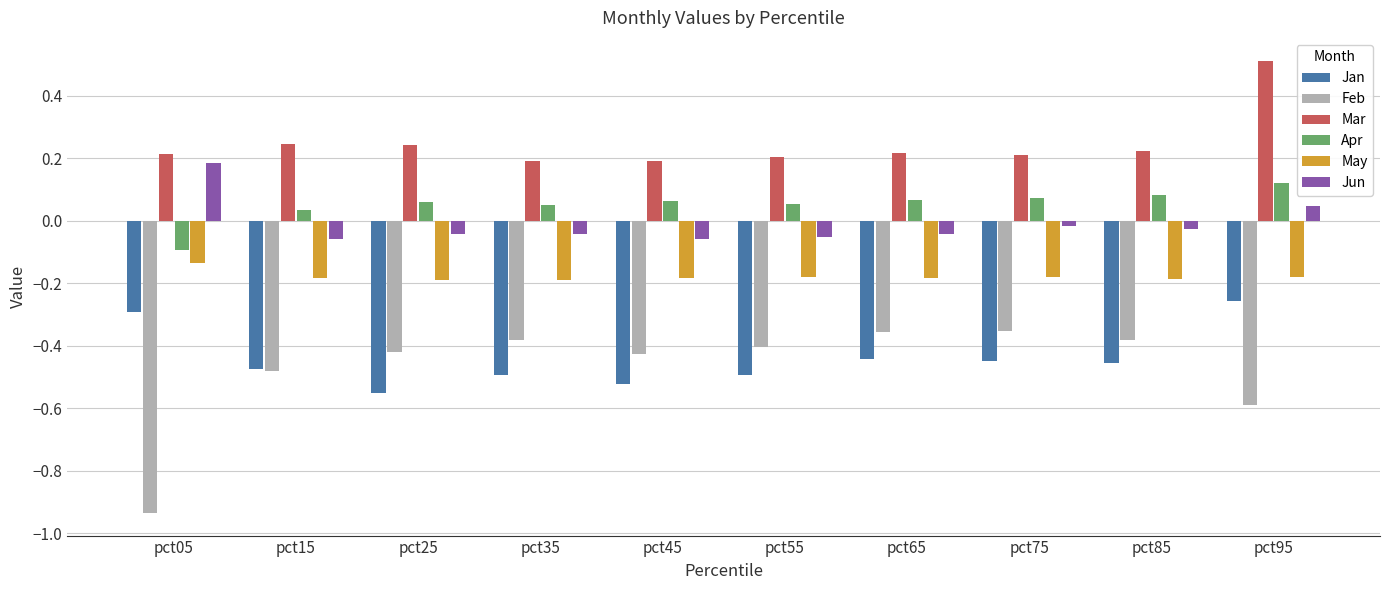

Rank the series at pct95 from highest to lowest value.

Mar, Apr, Jun, May, Jan, Feb